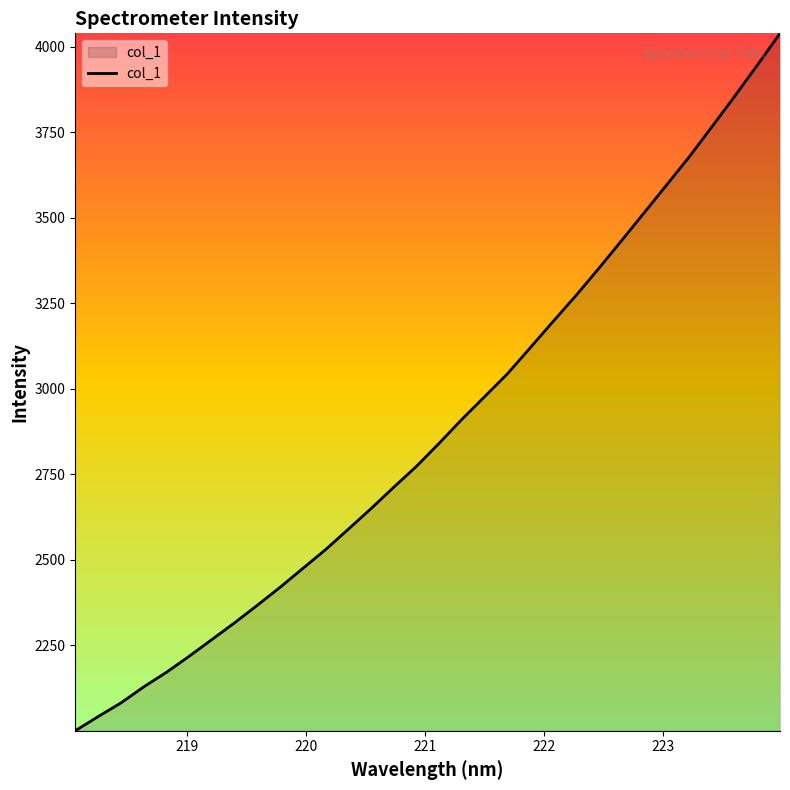

Reading left to right, transcribe all the data shown in this chart.

2000.7	2042.0	2081.8	2128.7	2171.3	2218.2	2267.1	2316.2	2367.5	2420.0	2475.0	2530.1	2589.7	2649.9	2712.5	2773.6	2841.2	2911.1	2977.3	3044.0	3119.7	3196.1	3271.3	3350.1	3431.1	3512.9	3595.2	3677.6	3765.6	3854.5	3945.7	4038.6